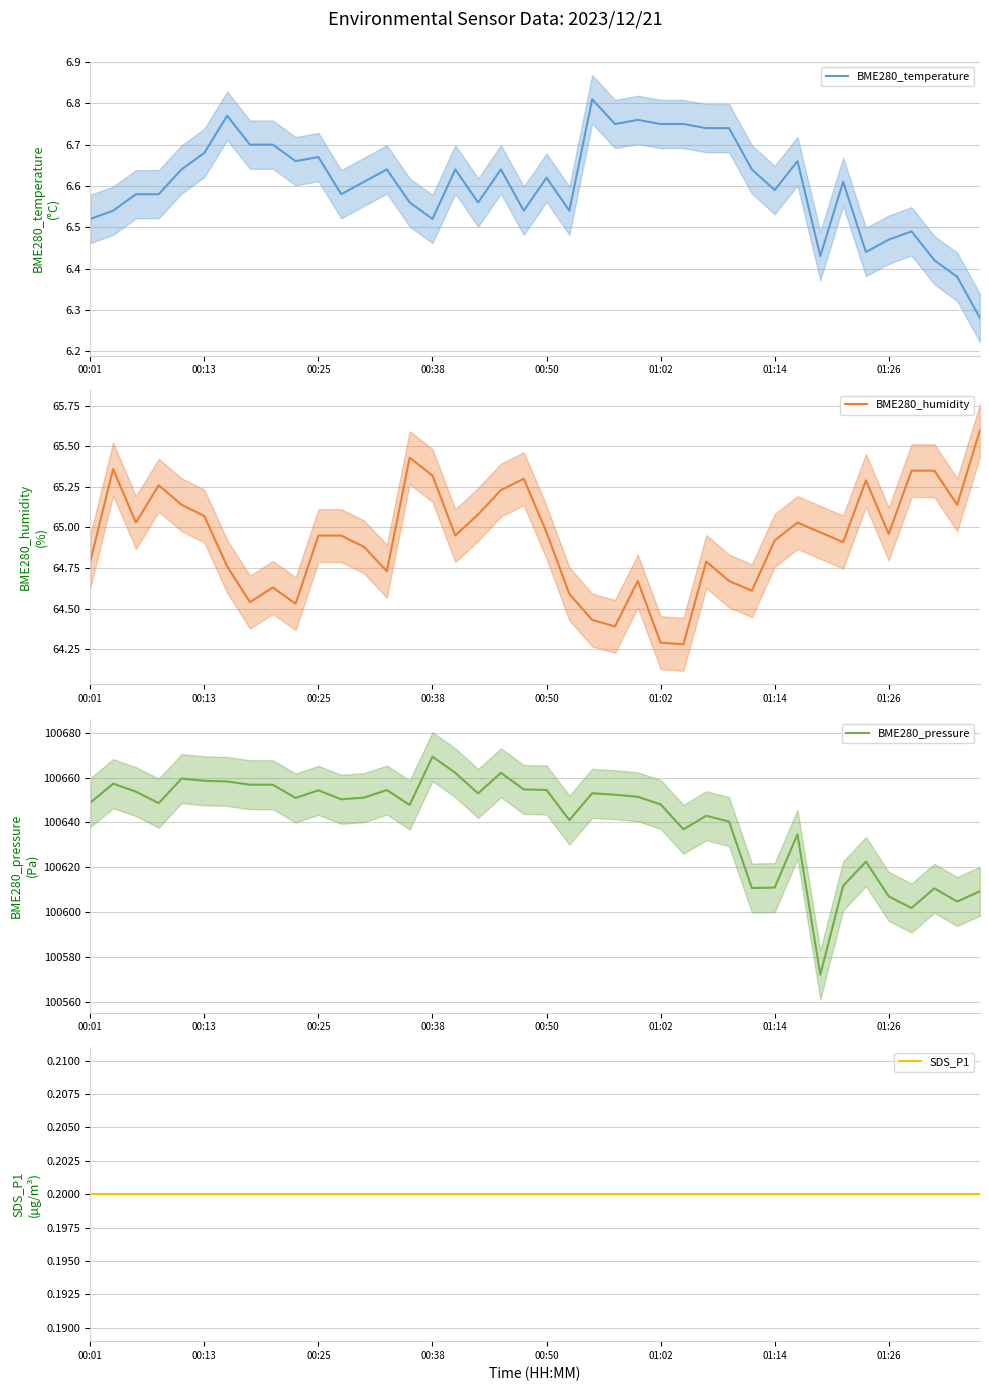

What is the highest value of the BME280_humidity series?

65.6